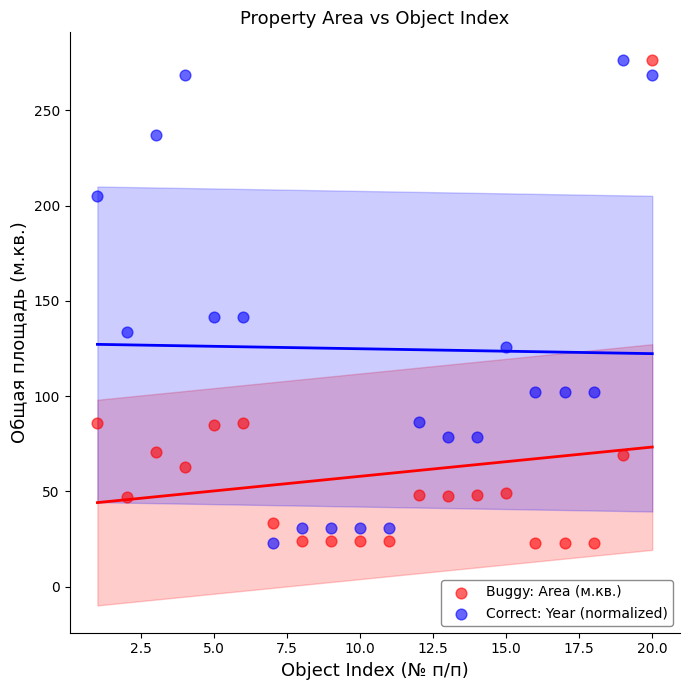

What is the X range (max minus min) for the scatter plot?

19.0